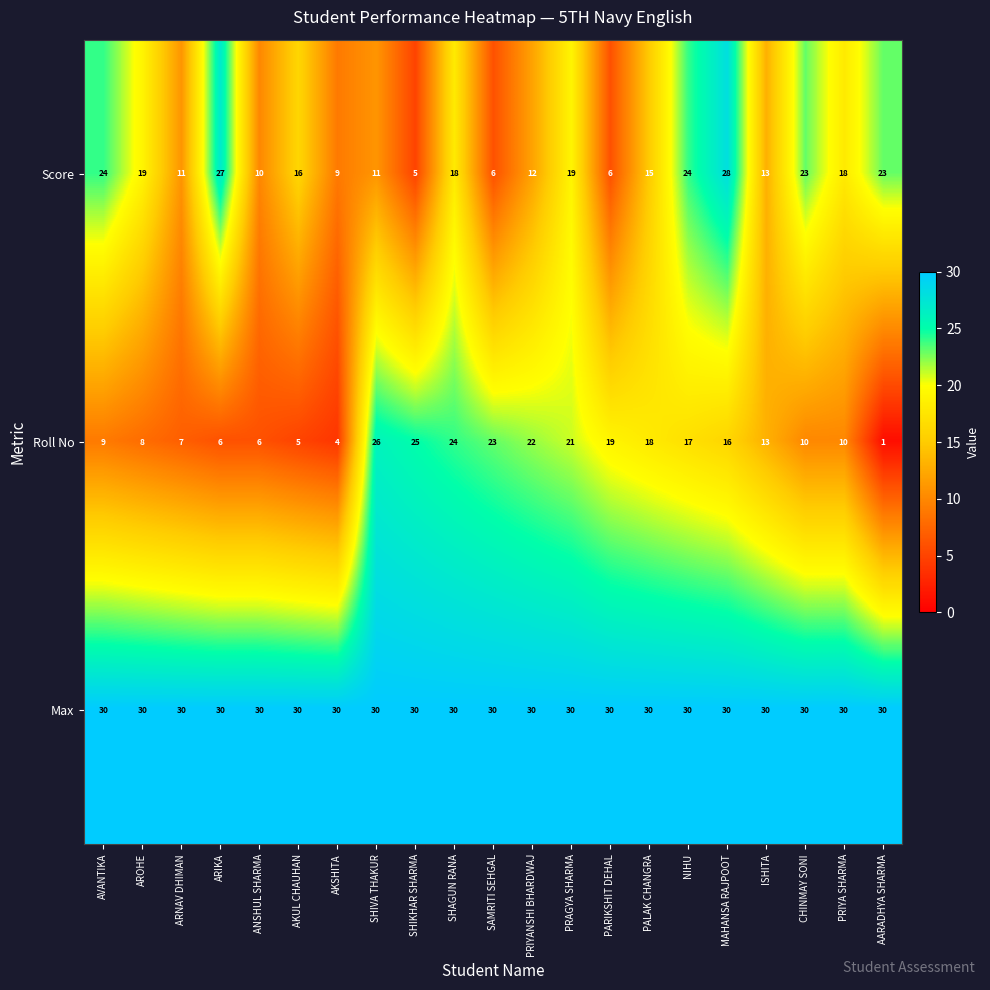

The value of Roll No at SHIKHAR SHARMA is 25. True or false?

True